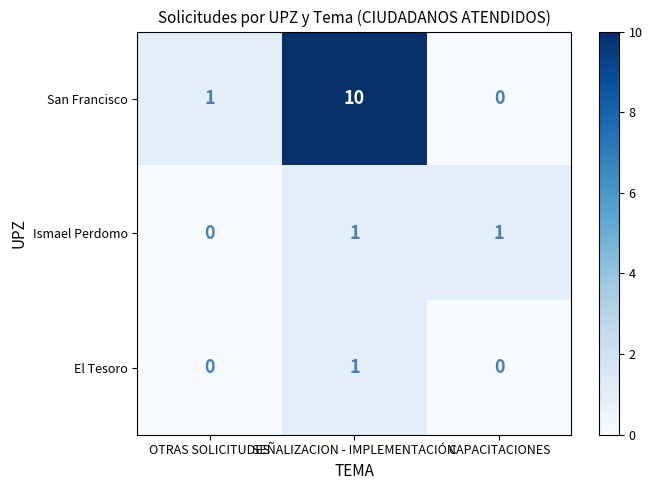

The El Tesoro series shows 0 at OTRAS SOLICITUDES. True or false?

True